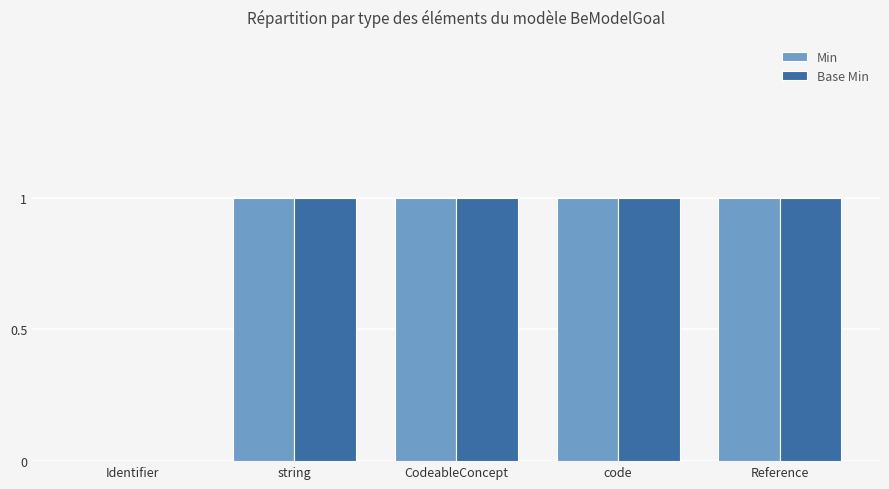

The Min series shows 1 at string. True or false?

True